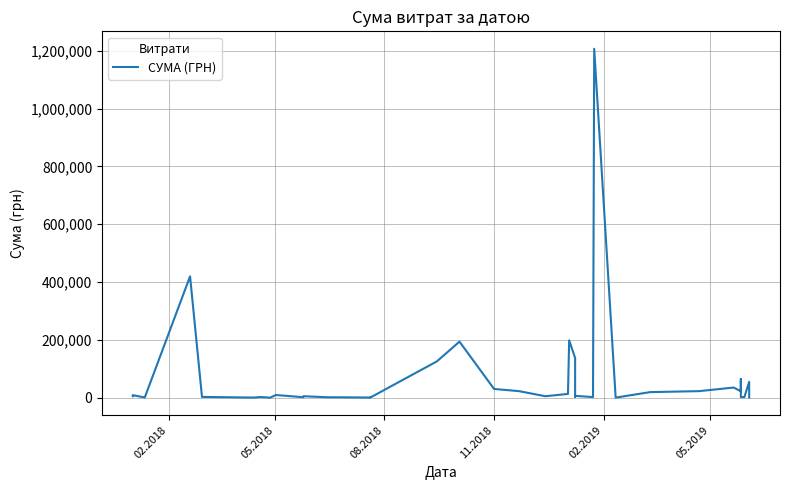

What is the value of the 38th point from the left?

2992.0